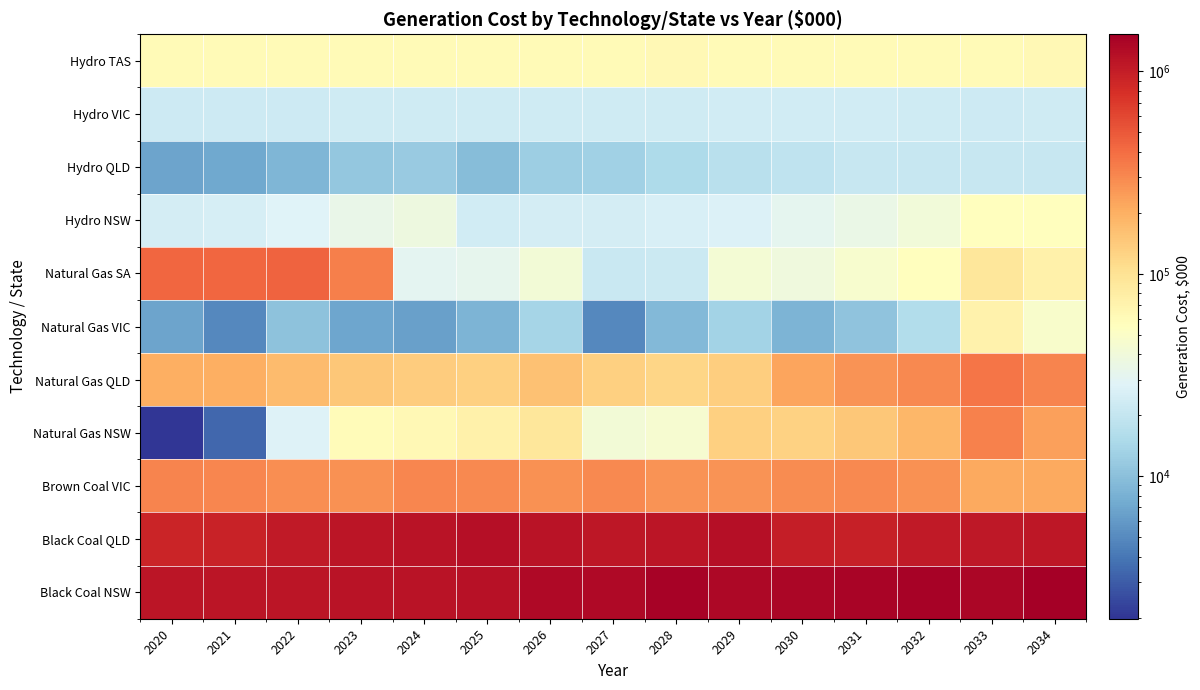

At how many categories does at least one series exceed 1118195?

15